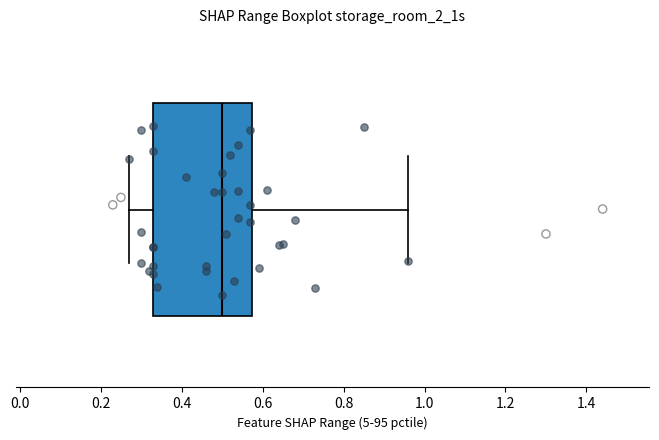

Where does the median line of the box sit on the x-axis? The values are not printed on the chart, so give them approximately, as read against the axis.

0.50